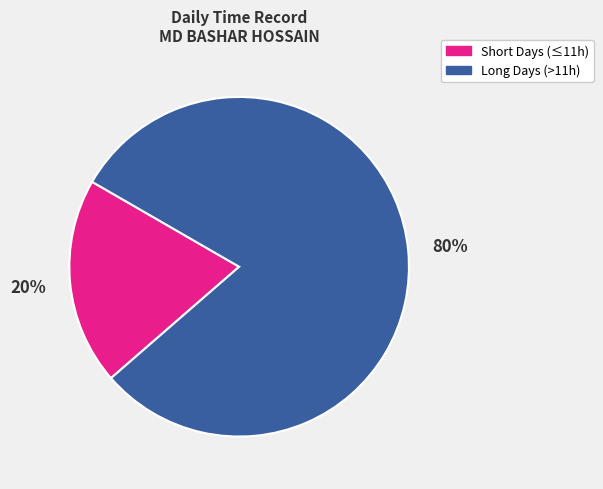

To the nearest percent, what is the average slice percentage?

50%